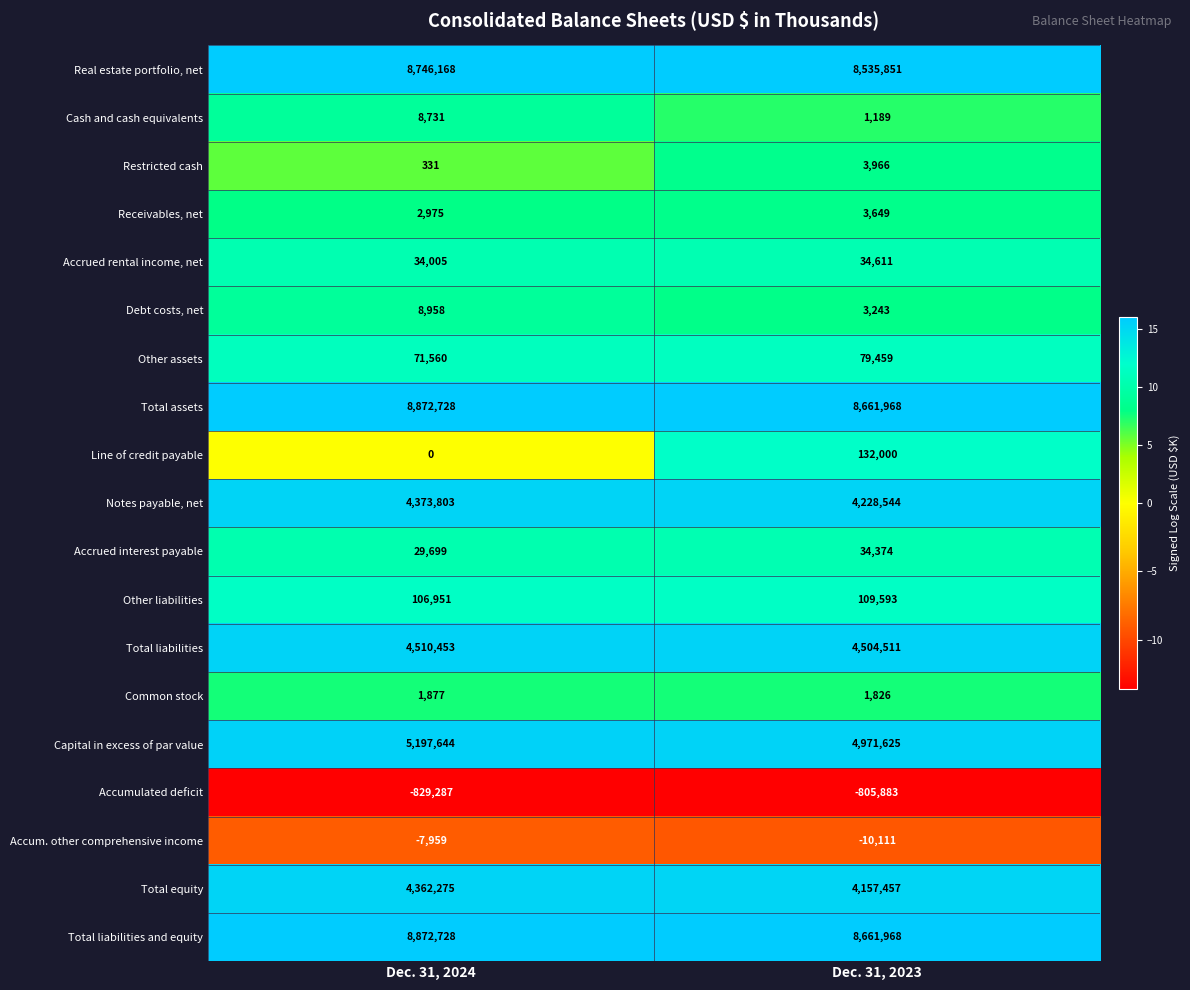

How many data points does each series have?

2